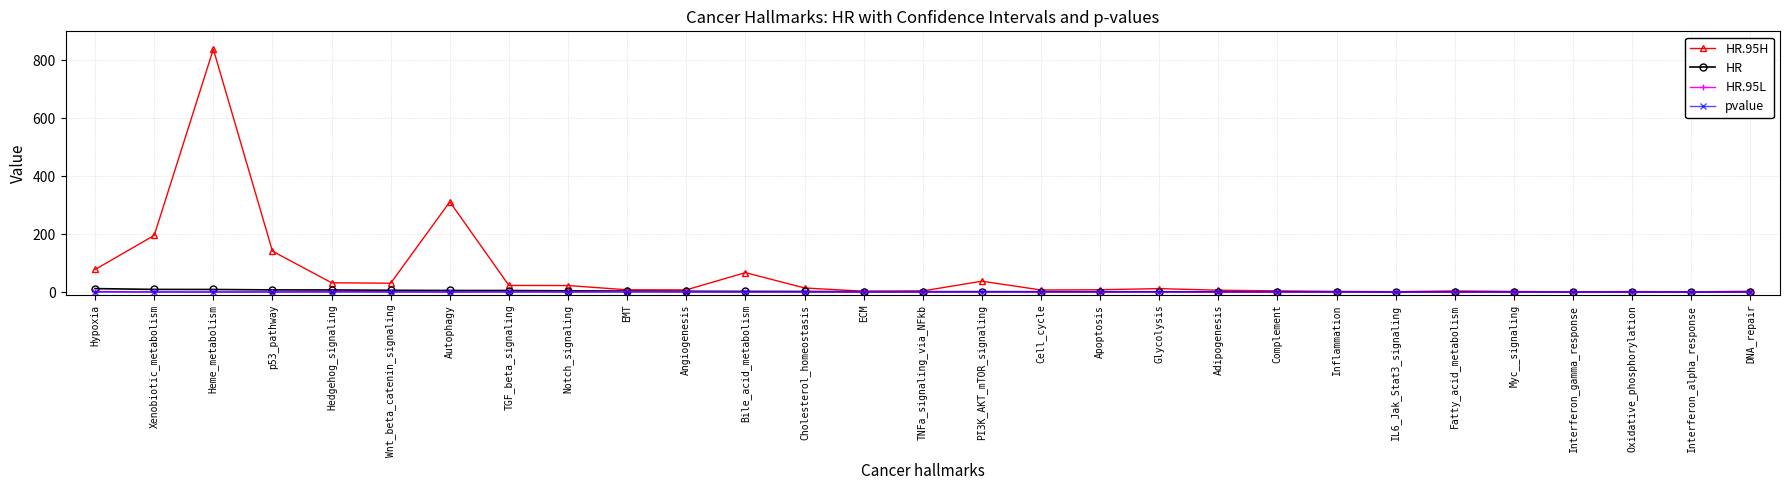

Between Xenobiotic_metabolism and Inflammation, which series saw the biggest shift?

HR.95H